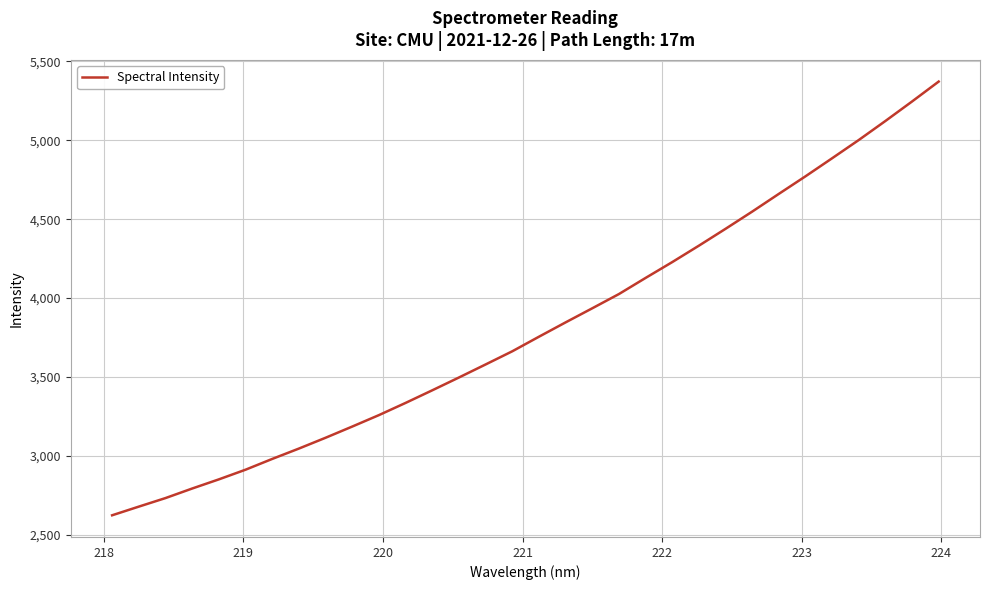

What is the maximum value shown in the chart?

5372.4